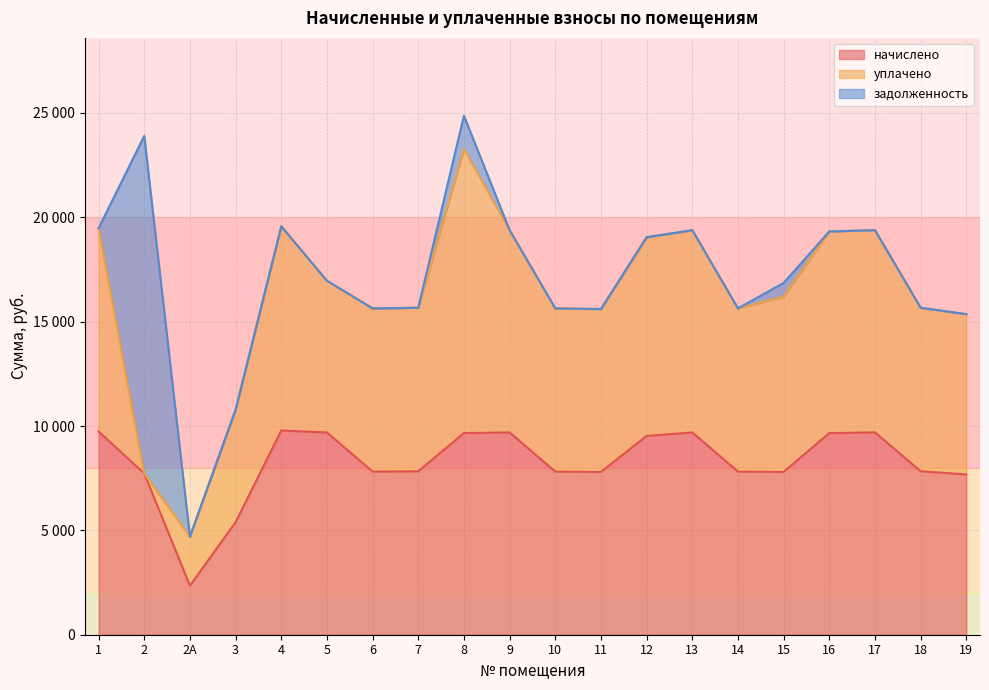

List the labels in order of задолженность value, smallest first.

1, 2А, 3, 4, 5, 6, 7, 9, 10, 11, 12, 13, 14, 16, 17, 18, 19, 15, 8, 2